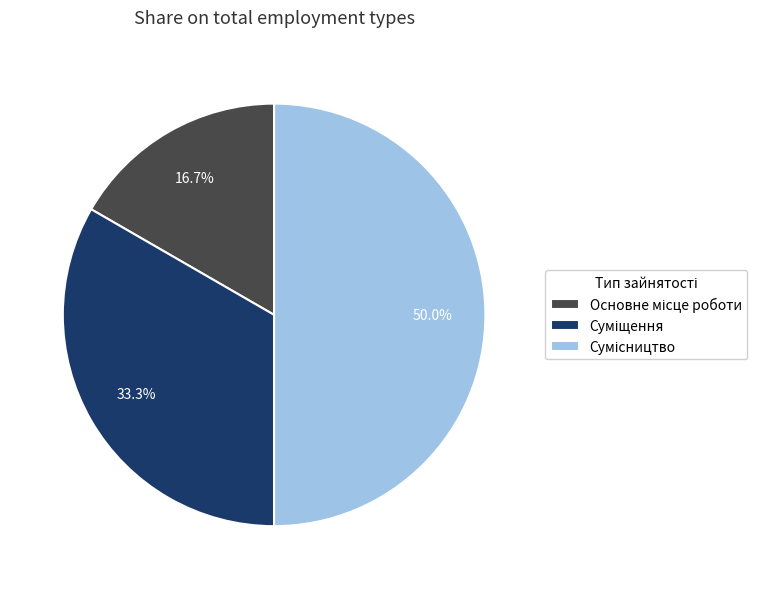

Count the number of slices in the pie.

3